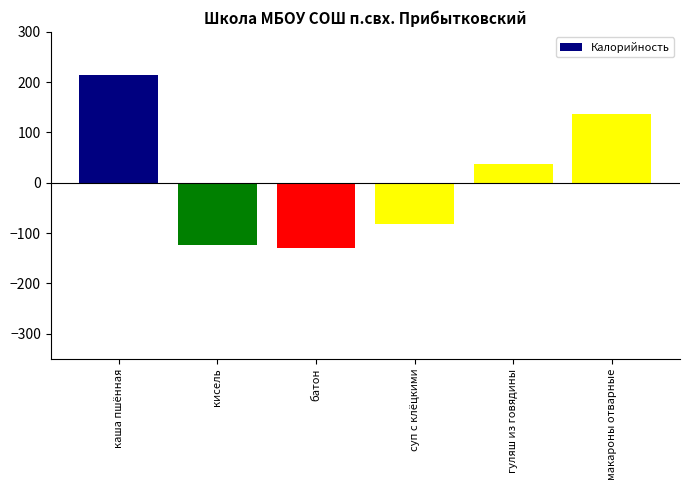

Count the number of data series in this chart.

1